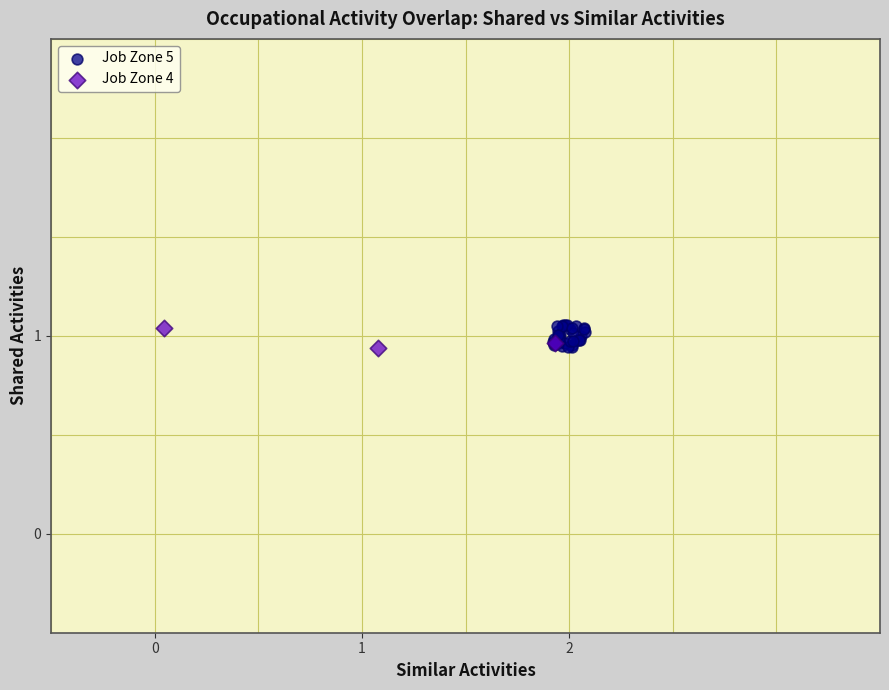

What are all the series names shown in the legend?

Job Zone 5, Job Zone 4